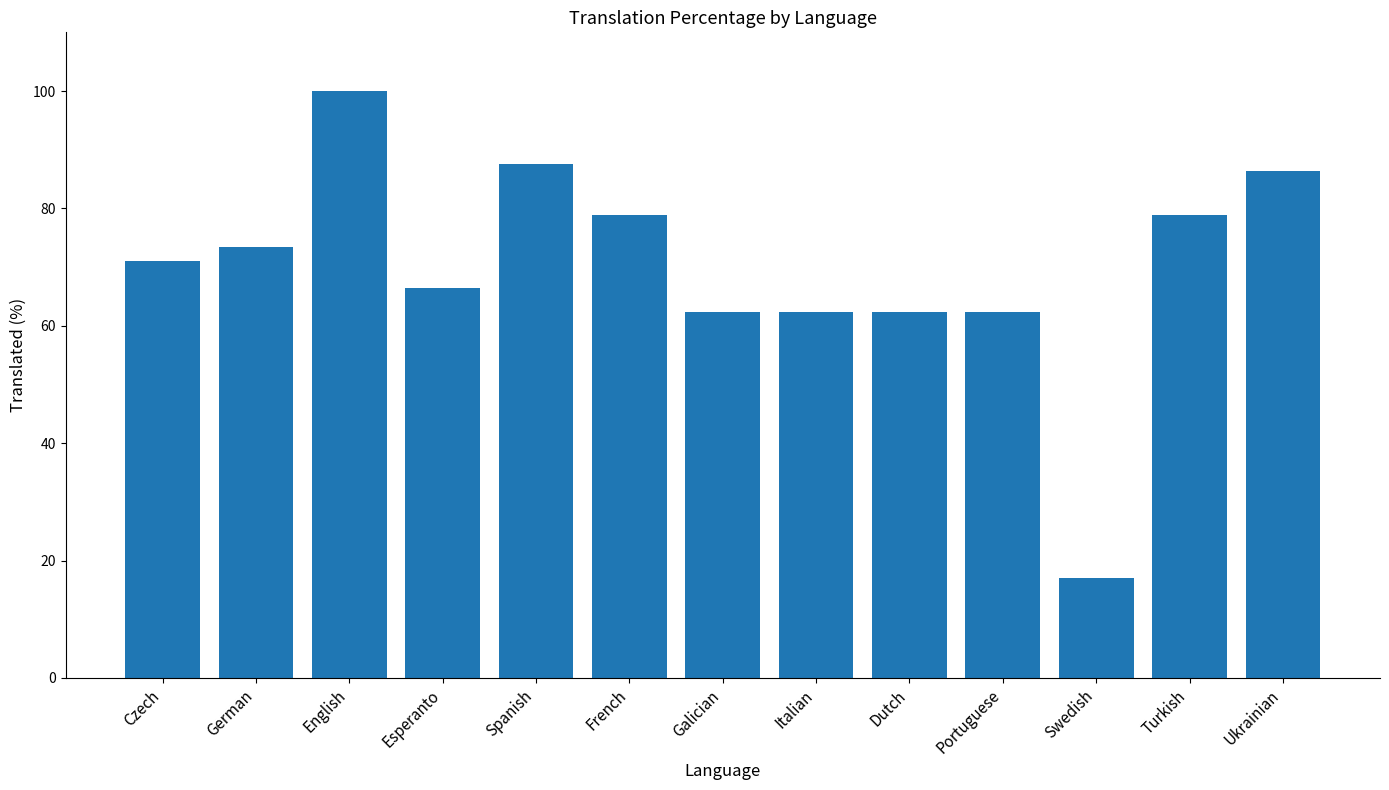

Reading left to right, extract all data points from this chart.

Czech=71.1	German=73.5	English=100.0	Esperanto=66.4	Spanish=87.6	French=78.8	Galician=62.3	Italian=62.3	Dutch=62.3	Portuguese=62.3	Swedish=17.0	Turkish=78.8	Ukrainian=86.4